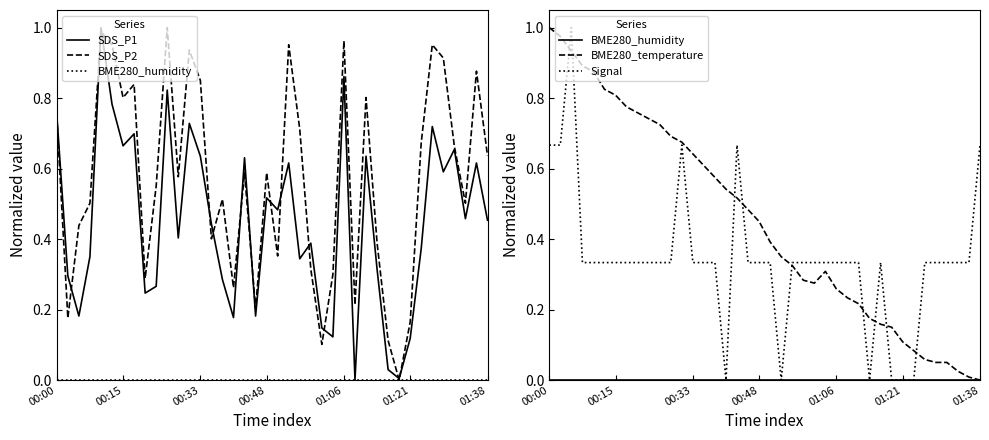

How many interior local valleys does the SDS_P2 series have?

12